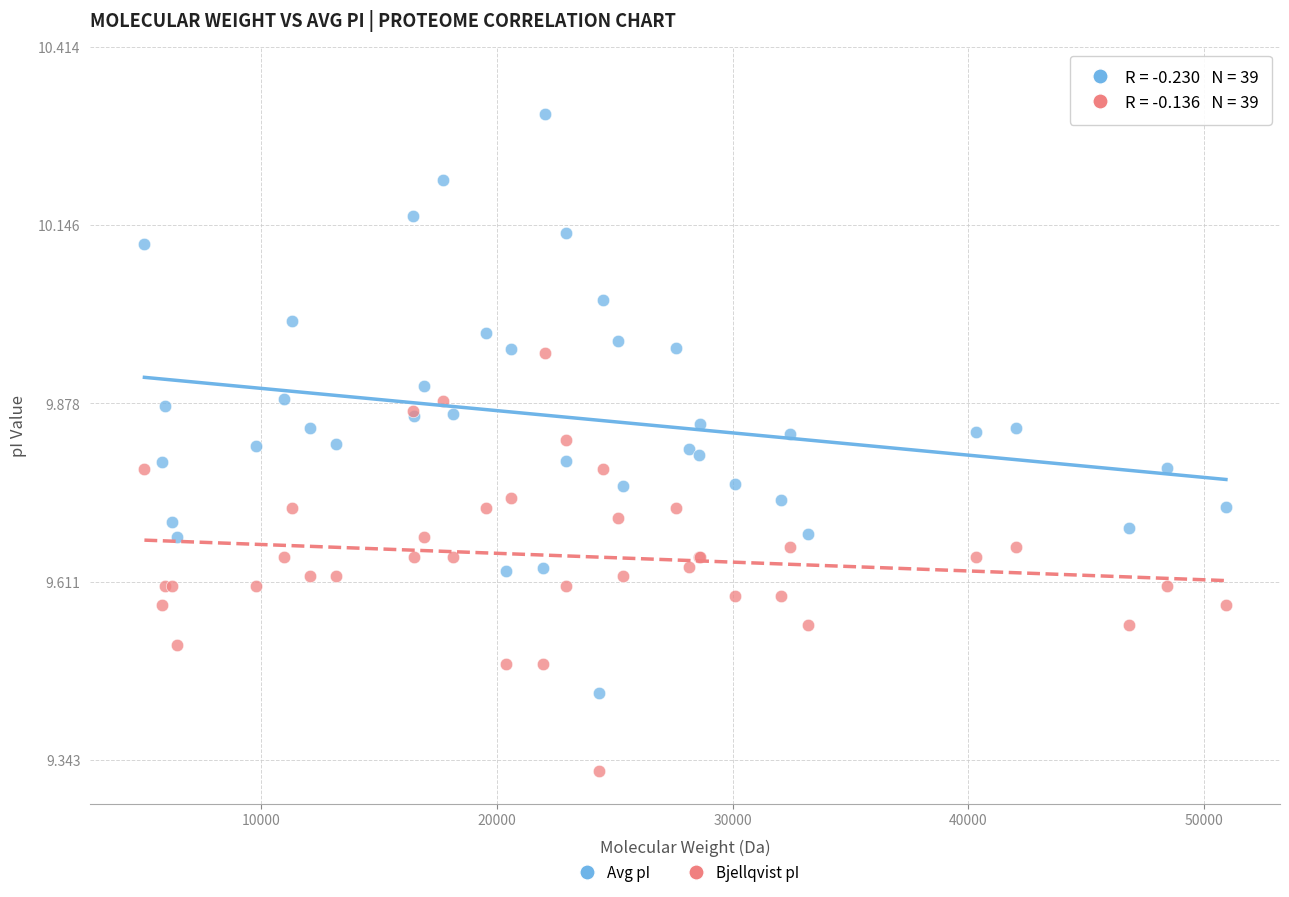

Which series contains the lowest Y value?

Bjellqvist pI